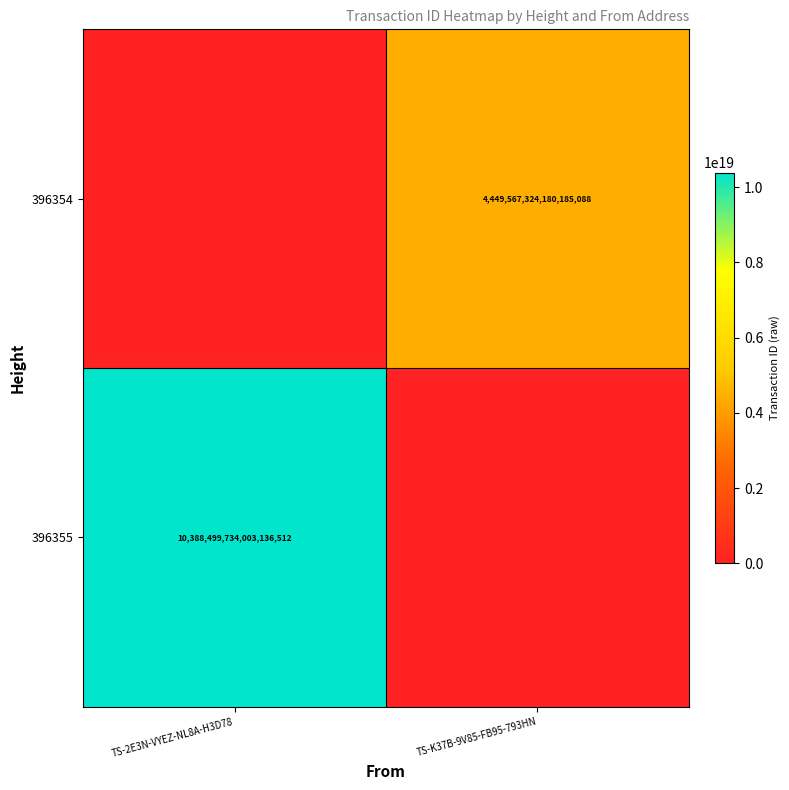

The value of 396355 at TS-2E3N-VYEZ-NL8A-H3D78 is 10388499734003136512. True or false?

True